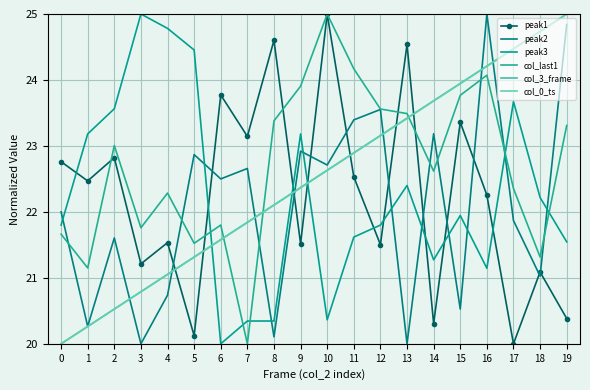

What is the spread (max minus min) of values at 8?

4.5